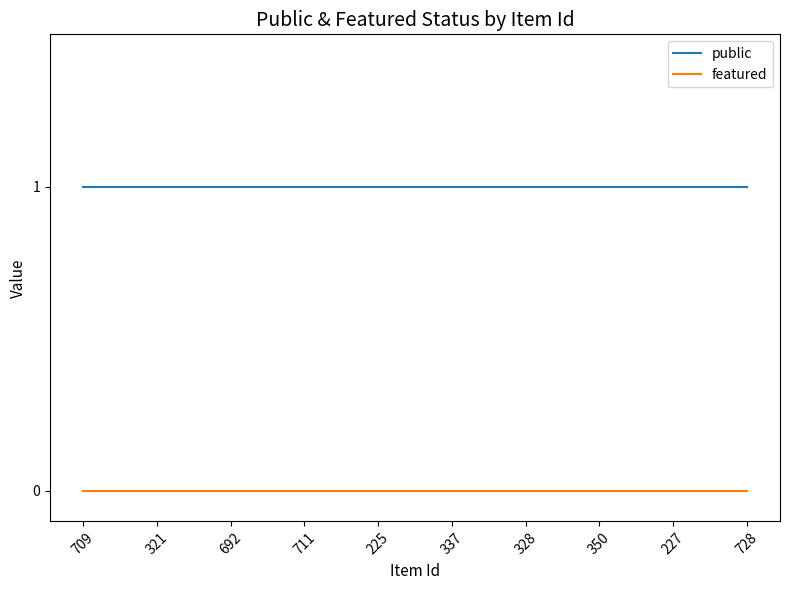

What is the difference between the highest and lowest values at 321?

1